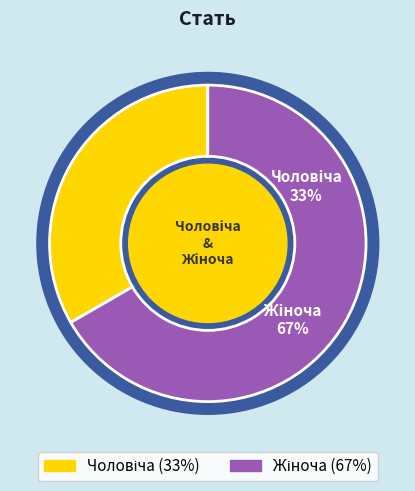

Between Чоловіча and Жіноча, which is larger?

Жіноча